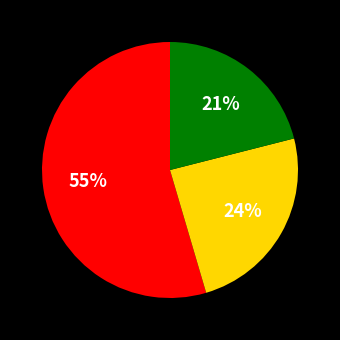

To the nearest percent, what is the average slice percentage?

33%